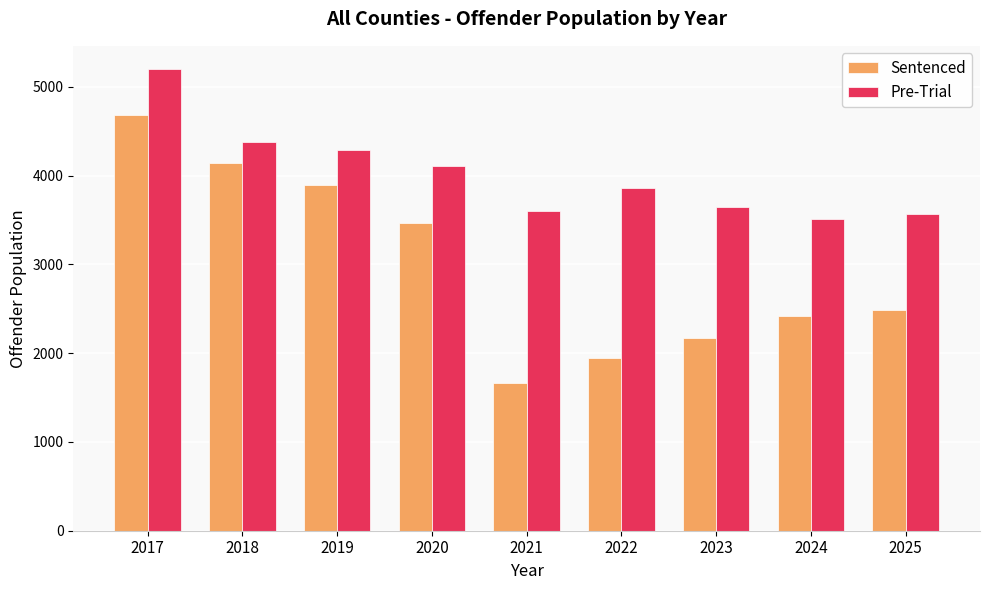

Reading right to left, what are all the values shown in this chart?

Sentenced: 2025=2486	2024=2420	2023=2170	2022=1950	2021=1662	2020=3463	2019=3897	2018=4137	2017=4687
Pre-Trial: 2025=3570	2024=3511	2023=3648	2022=3858	2021=3602	2020=4105	2019=4289	2018=4376	2017=5202